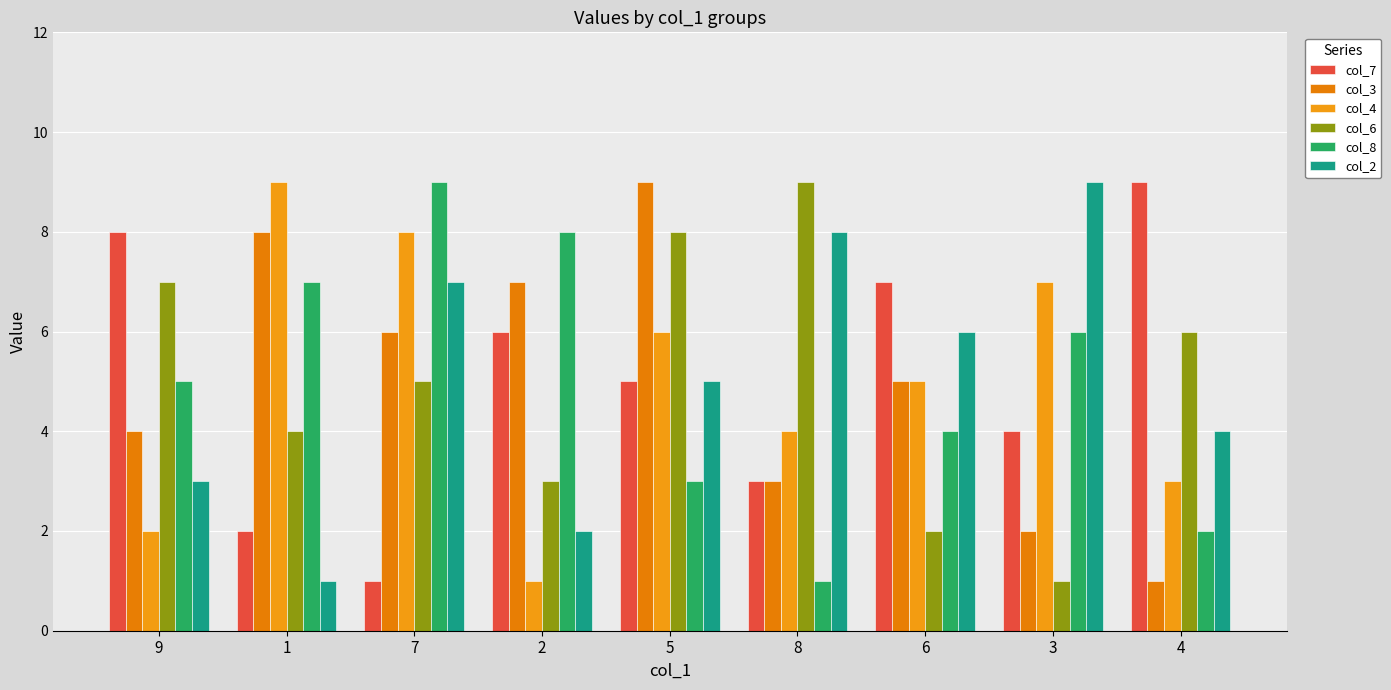

How many data points in col_7 are less than 5?

4